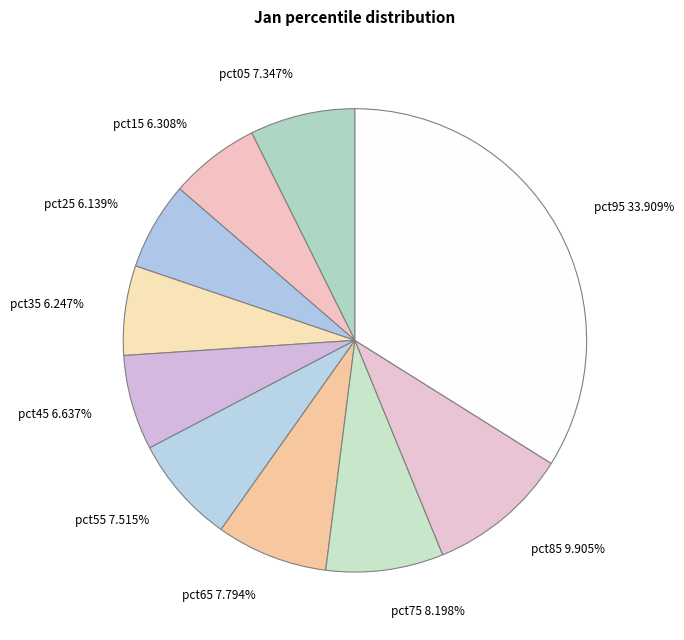

Is the sum of pct35 and pct65 greater than half?

No